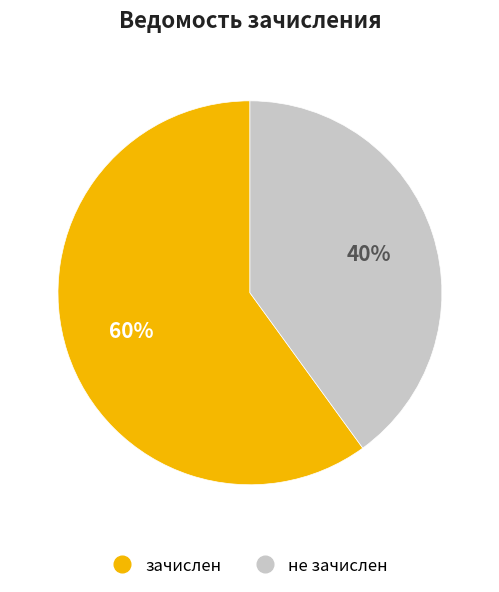

What is the majority slice?

зачислен